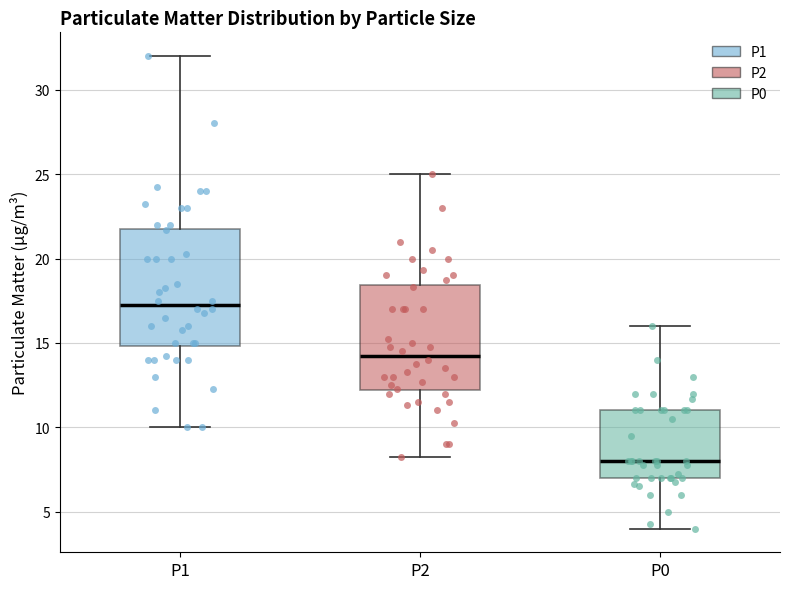

Reading left to right, transcribe this box plot: for each box, give where its median line is, the range the box spans, and where its two whiskers end, as read against the y-axis. The values are not printed on the chart, so give them approximately, as read against the axis.

P1: median 17.5, box 15.0 to 22.0, whiskers 10.0 to 32.0
P2: median 14.5, box 12.0 to 18.5, whiskers 8.5 to 25.0
P0: median 8.0, box 7.0 to 11.0, whiskers 4.0 to 16.0